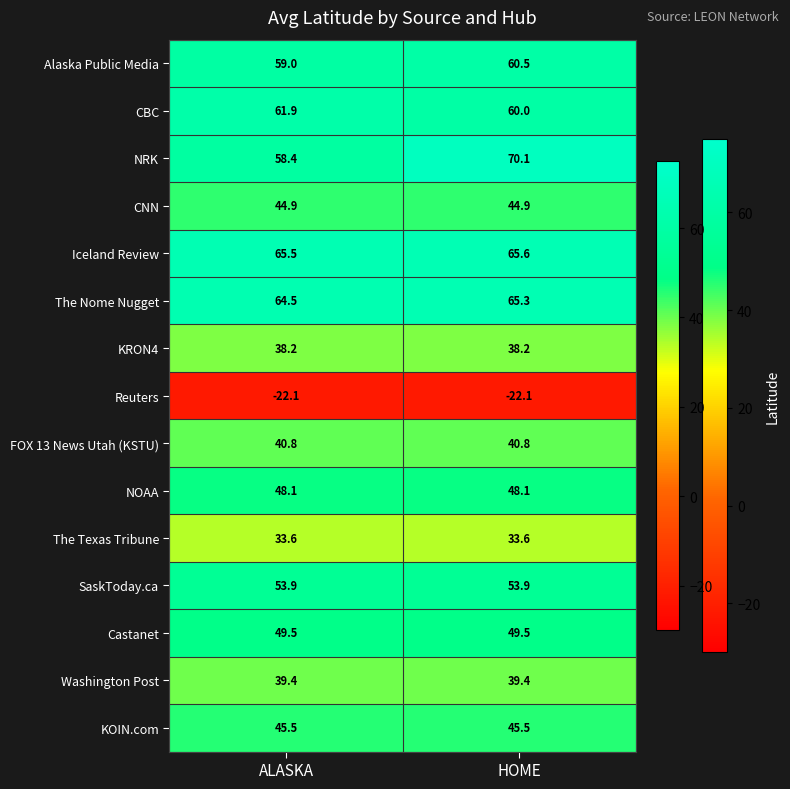

Reading left to right, extract all data points from this chart.

Alaska Public Media: ALASKA=59.0	HOME=60.5
CBC: ALASKA=61.9	HOME=60.0
NRK: ALASKA=58.4	HOME=70.1
CNN: ALASKA=44.9	HOME=44.9
Iceland Review: ALASKA=65.5	HOME=65.6
The Nome Nugget: ALASKA=64.5	HOME=65.3
KRON4: ALASKA=38.2	HOME=38.2
Reuters: ALASKA=-22.1	HOME=-22.1
FOX 13 News Utah (KSTU): ALASKA=40.8	HOME=40.8
NOAA: ALASKA=48.1	HOME=48.1
The Texas Tribune: ALASKA=33.6	HOME=33.6
SaskToday.ca: ALASKA=53.9	HOME=53.9
Castanet: ALASKA=49.5	HOME=49.5
Washington Post: ALASKA=39.4	HOME=39.4
KOIN.com: ALASKA=45.5	HOME=45.5